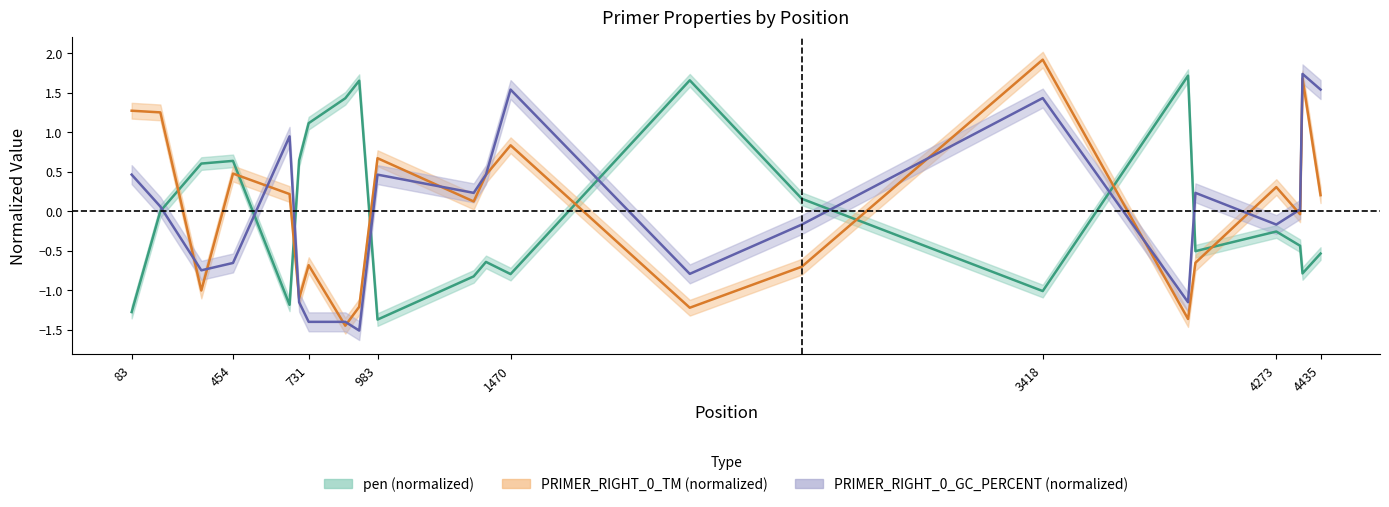

Where do pen and PRIMER_RIGHT_0_TM first cross each other?

188 and 338